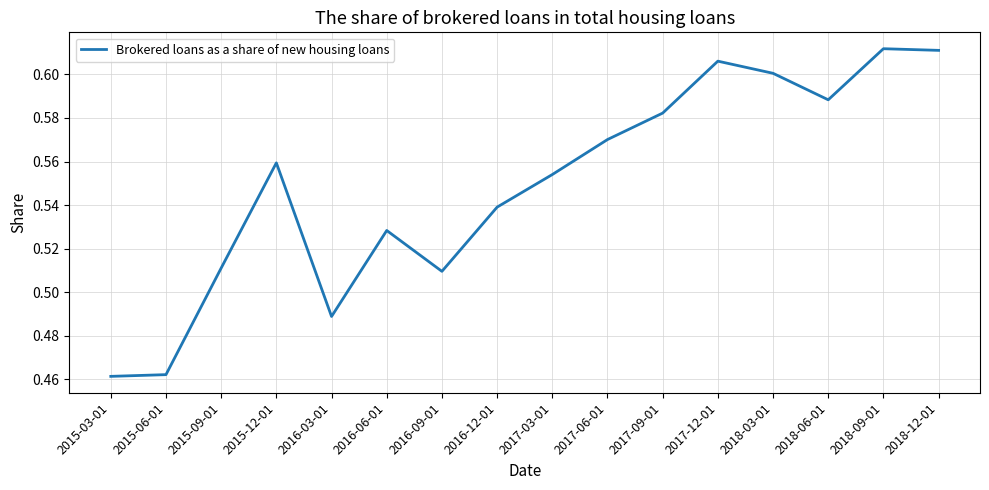

What position from the right is 2015-06-01?

15